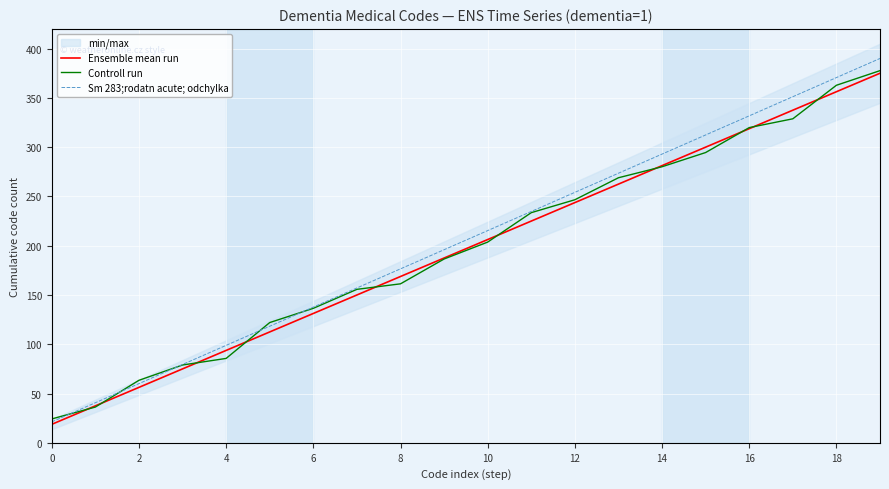

Reading left to right, what are all the values shown in this chart?

Ensemble mean run: 18.8	37.5	56.2	75.0	93.8	112.5	131.2	150.0	168.8	187.5	206.2	225.0	243.8	262.5	281.2	300.0	318.8	337.5	356.2	375.0
Controll run: 24.2	36.3	63.4	78.9	85.6	122.0	136.5	155.7	161.3	186.5	203.7	233.5	246.6	269.0	280.1	294.5	319.8	328.8	362.8	377.6
Sm 283;rodatn acute; odchylka: 21.2	40.7	60.1	79.5	98.9	118.3	137.7	157.1	176.5	195.9	215.3	234.7	254.1	273.6	293.0	312.4	331.8	351.2	370.6	390.0